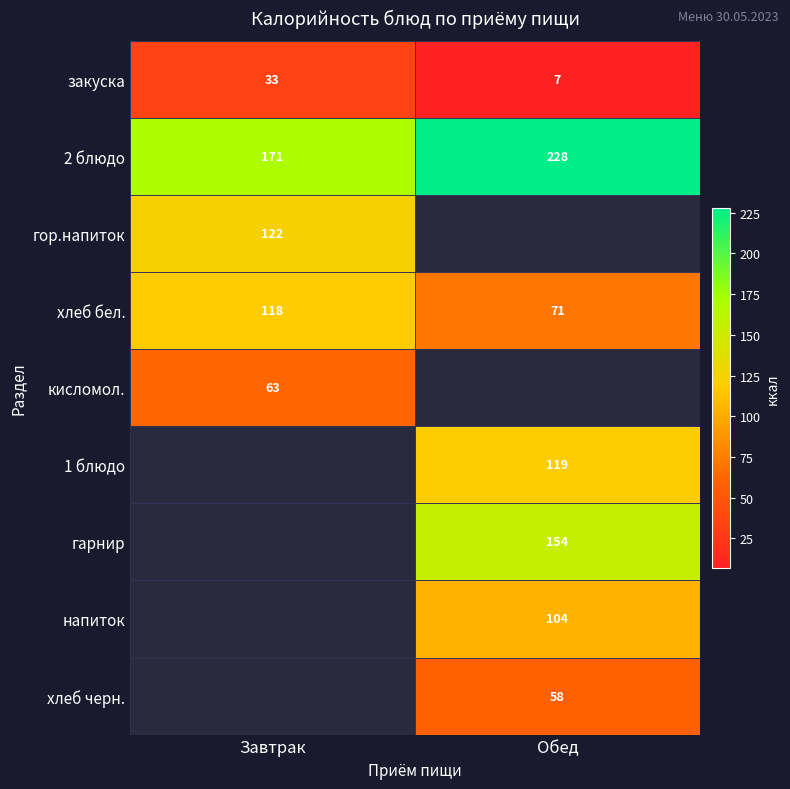

True or false: 1 блюдо has a value of 67 at Обед.

False